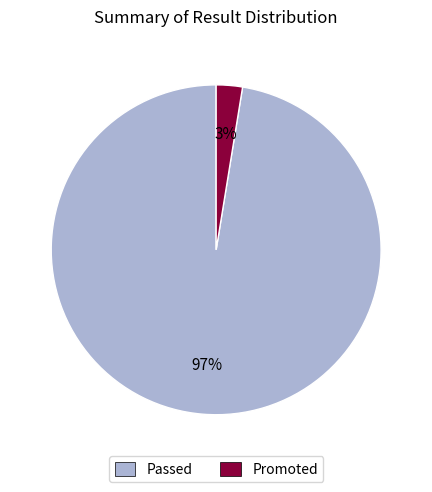

Which has a higher value, Promoted or Passed?

Passed